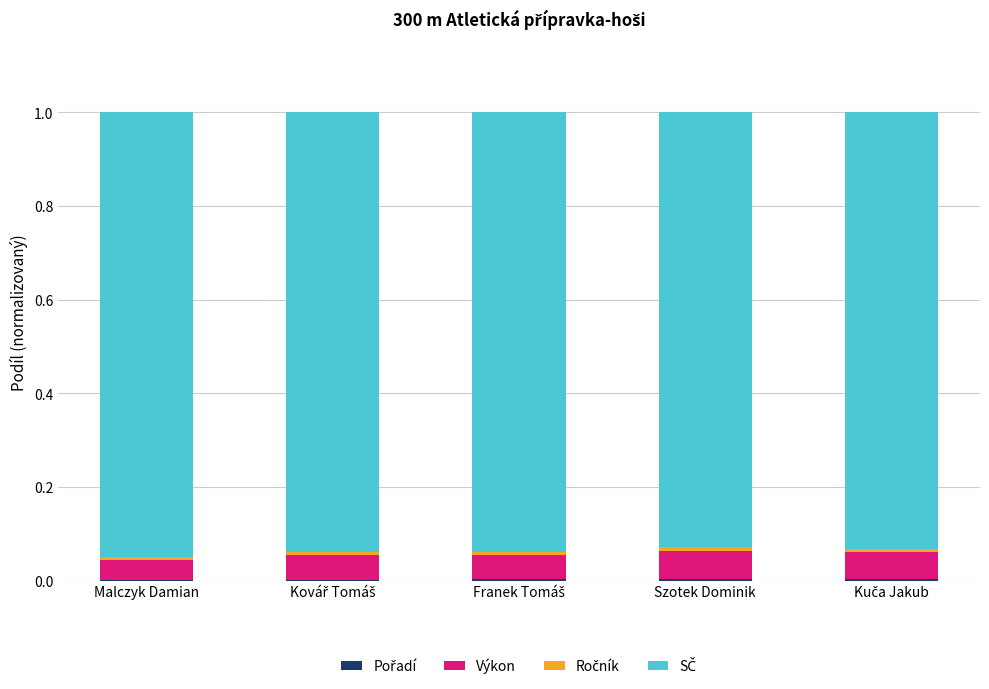

What is the label of the 3rd bar from the right?

Franek Tomáš